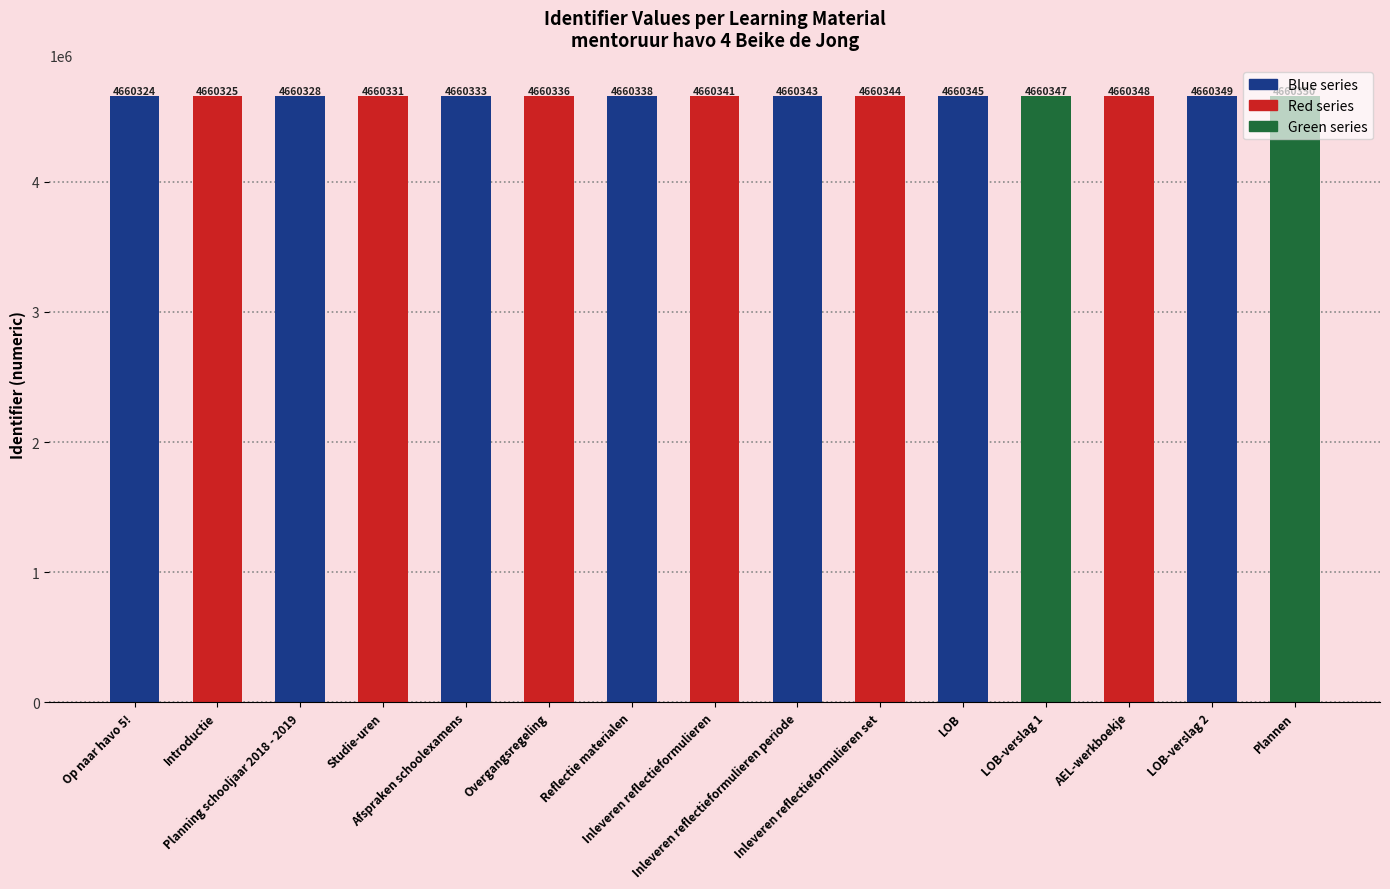

What position from the left is LOB-verslag 1?

12